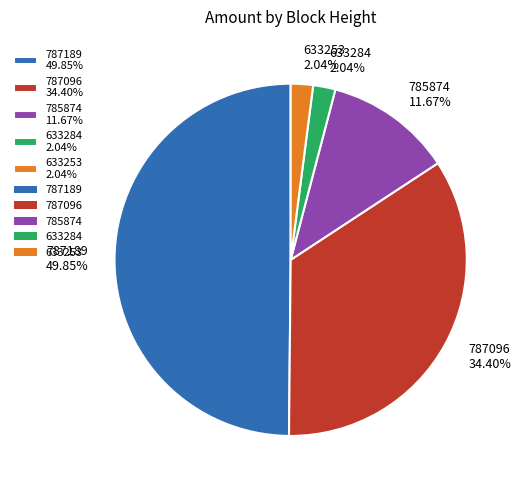

Does 633284 2.04% account for over 50% of the chart?

No